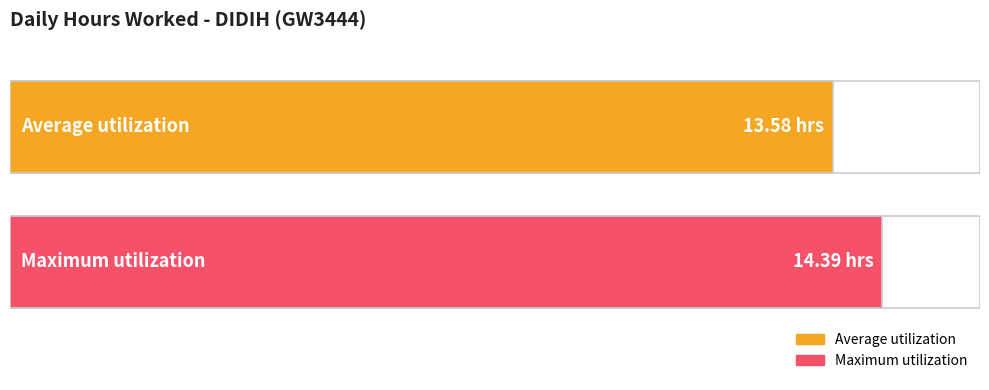

The value at 3-Mon is 7.7. True or false?

False